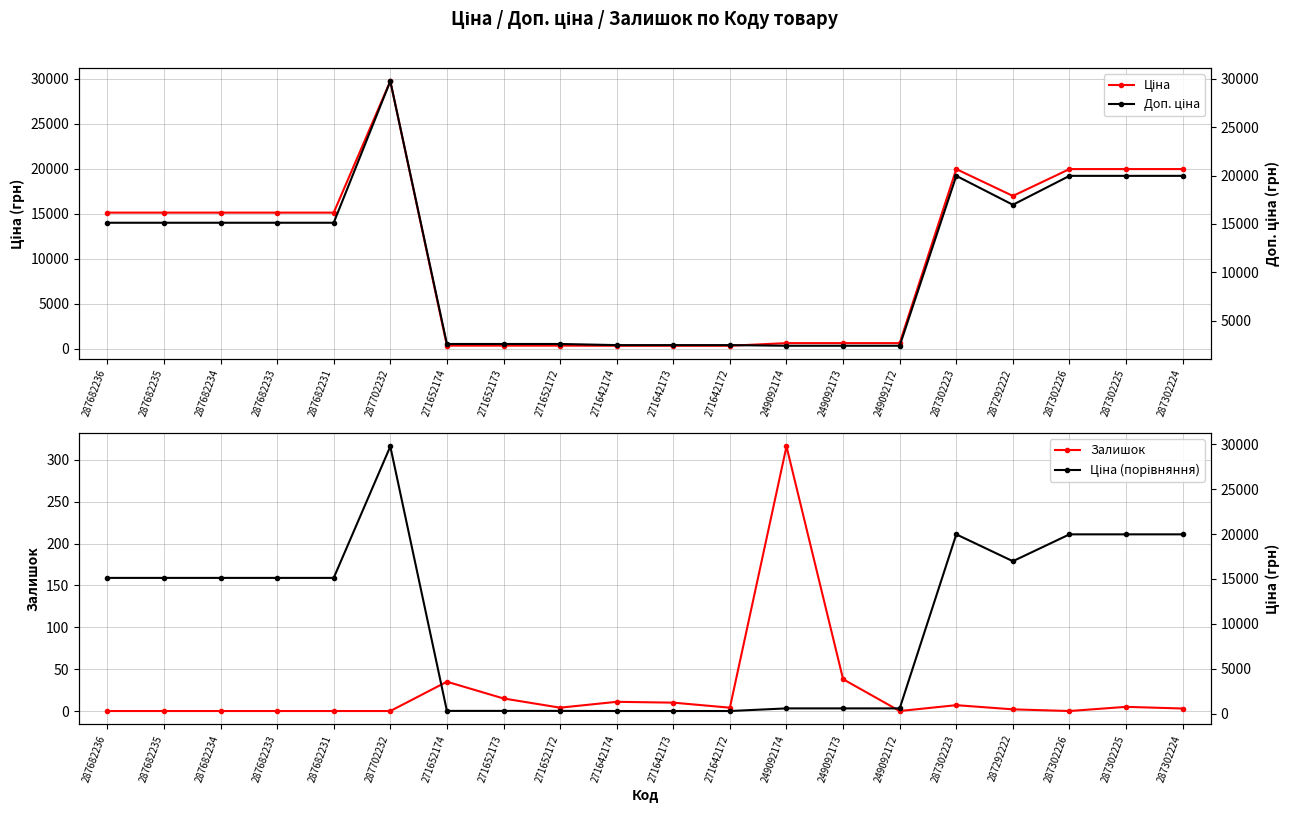

Which category has the highest value across all series?

287702232